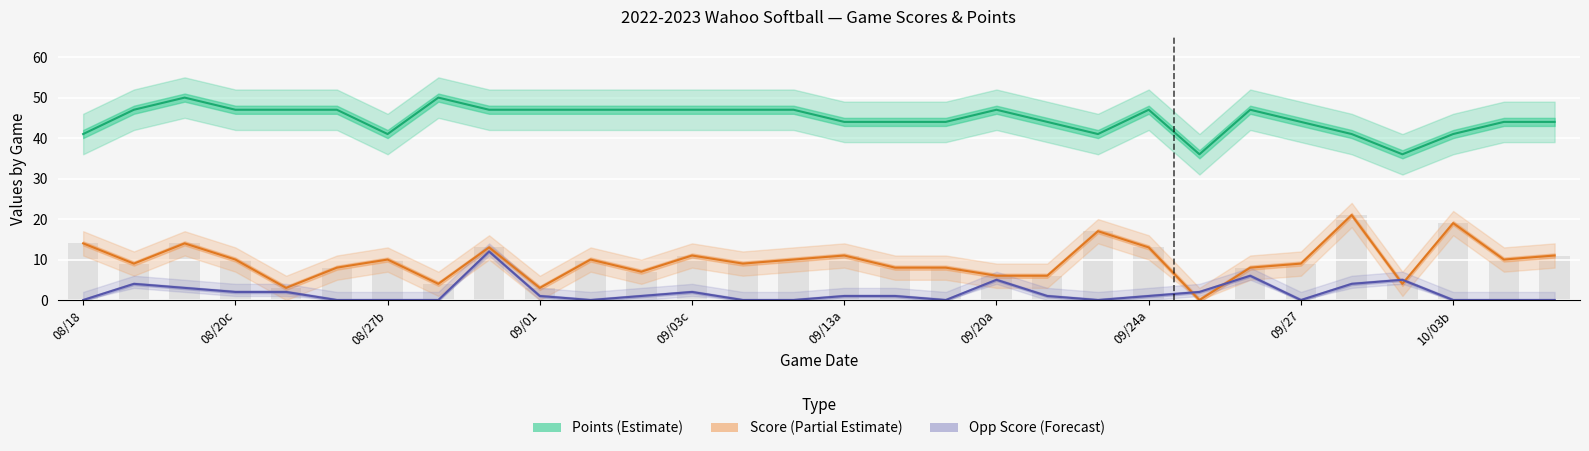

How many categories are shown in the chart?

30